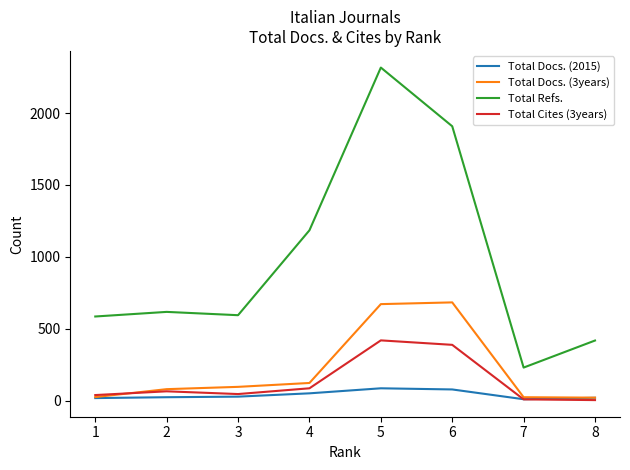

Which series has the widest spread of values?

Total Refs.